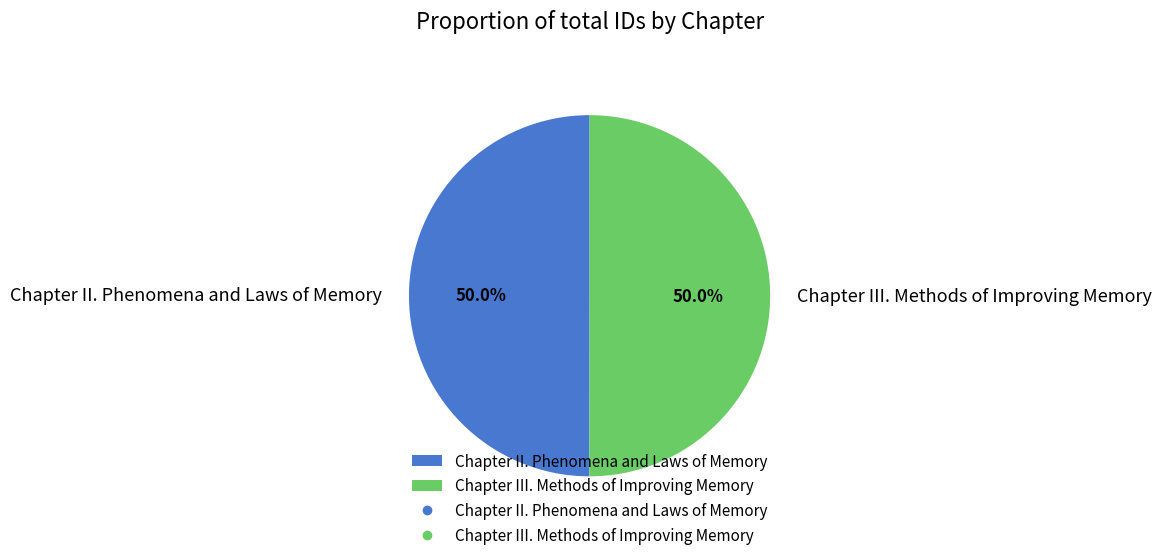

How many slices are in this pie chart?

2